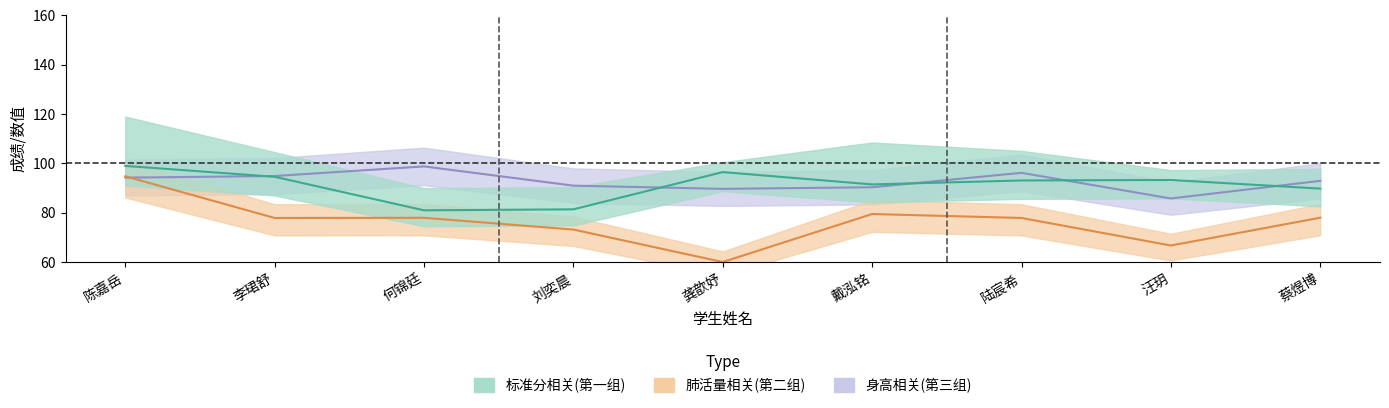

How many interior local valleys does the 肺活量相关(第二组) series have?

3